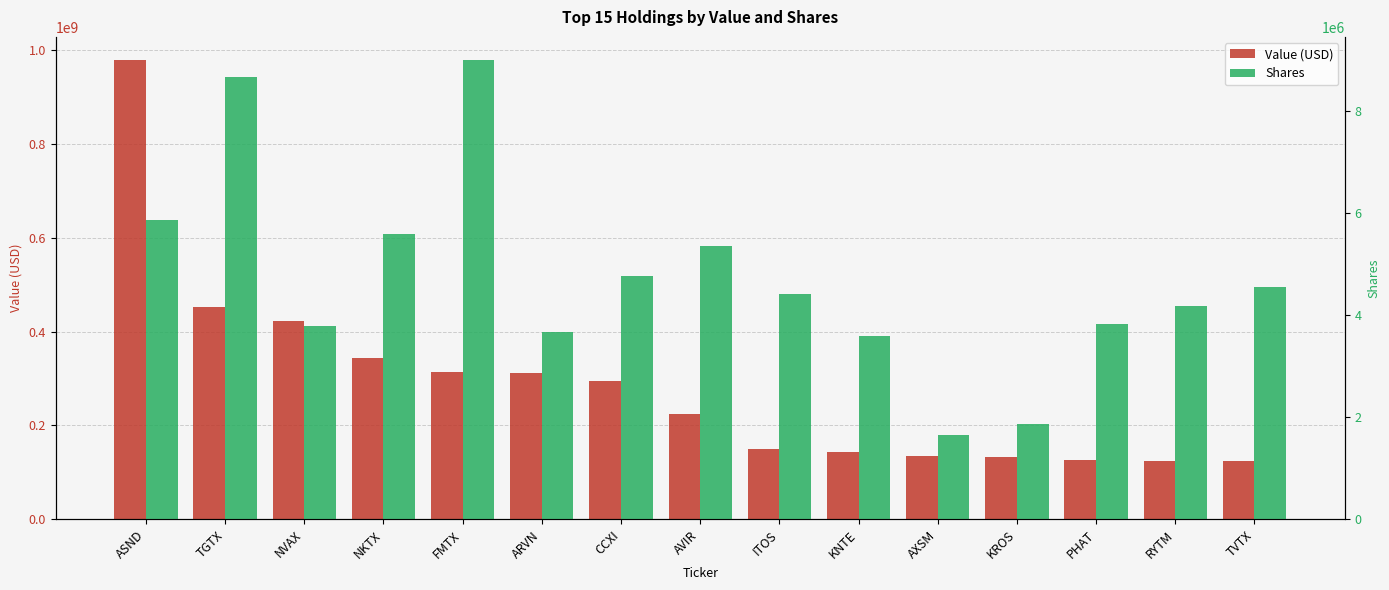

Rank the series by their average value, from highest to lowest.

Value (USD), Shares